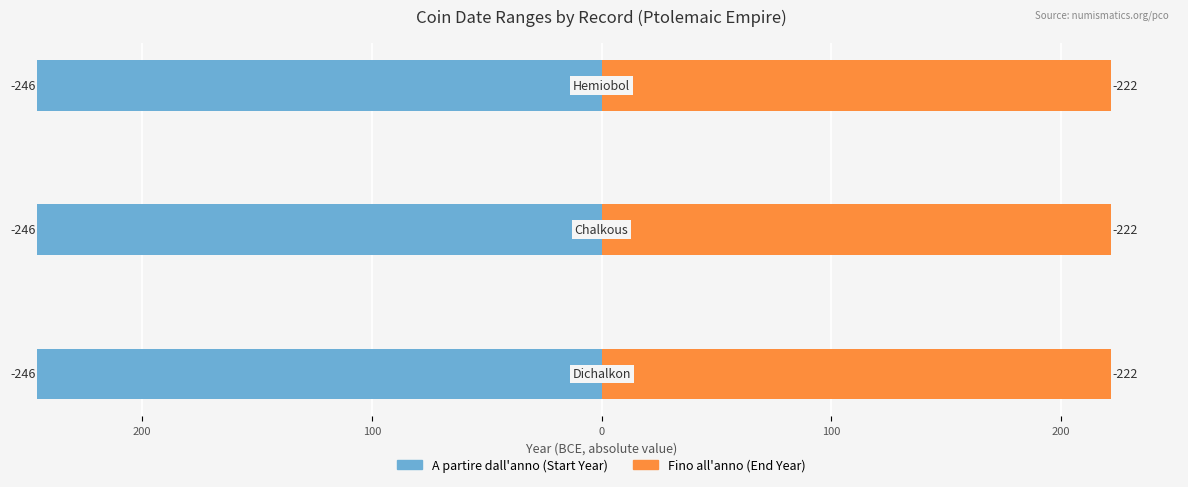

How many bars are there in each group?

2